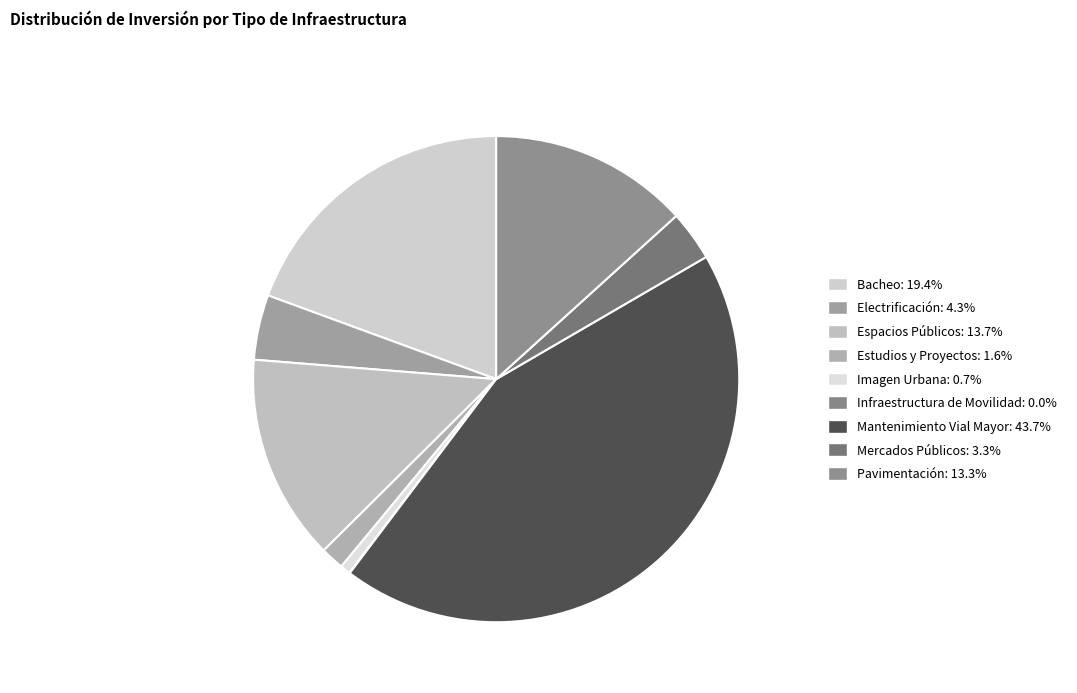

Is it true that Imagen Urbana is 1% of the pie?

True